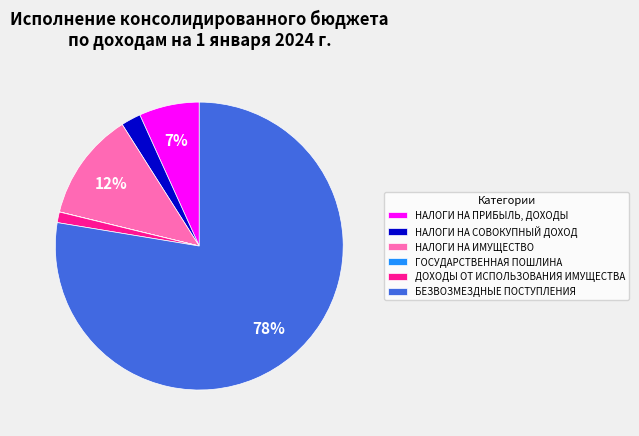

Between НАЛОГИ НА ИМУЩЕСТВО and НАЛОГИ НА ПРИБЫЛЬ, ДОХОДЫ, which is larger?

НАЛОГИ НА ИМУЩЕСТВО